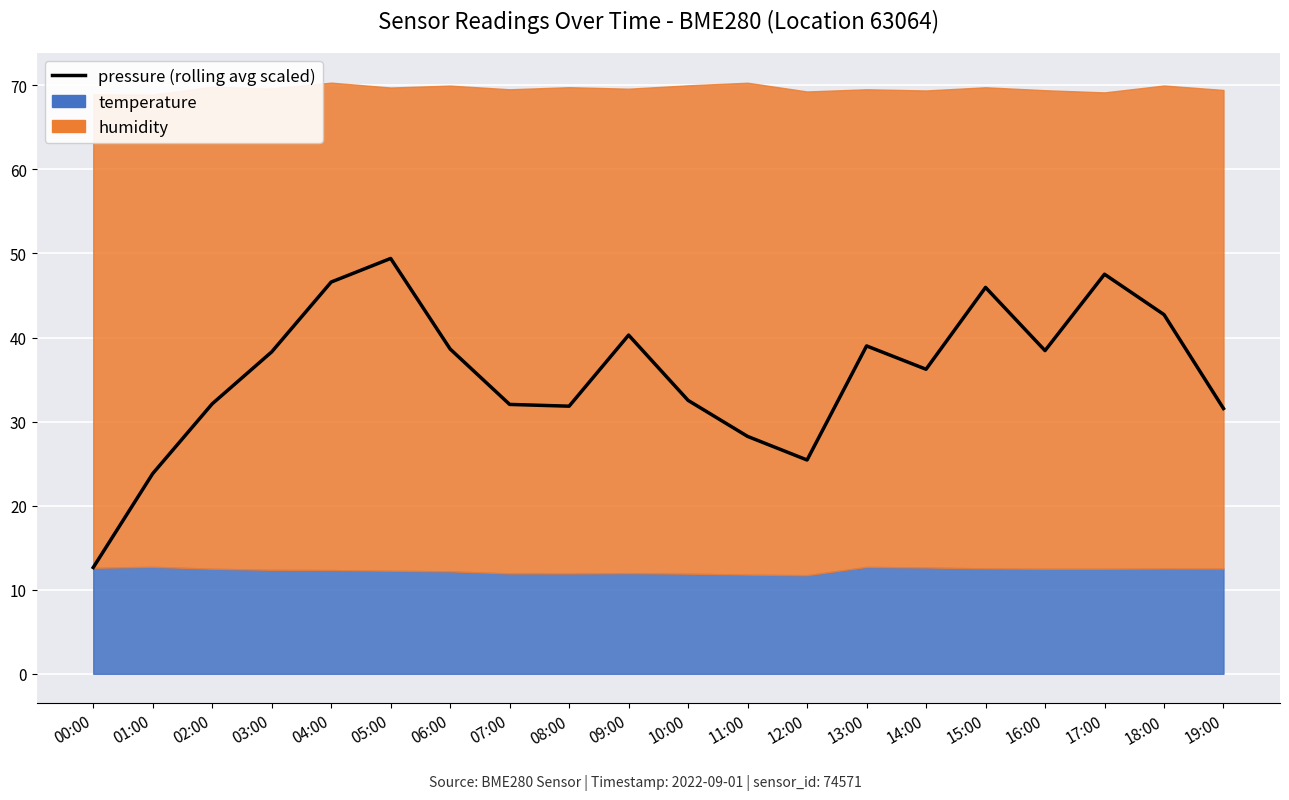

Is it true that the value at 07:00 is 32.0?

True